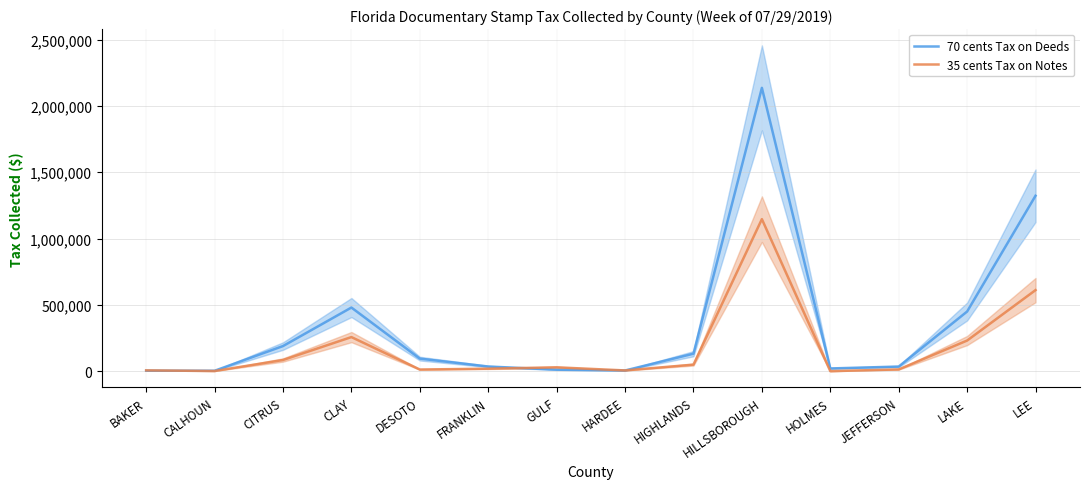

What is the approximate value of 70 cents Tax on Deeds at DESOTO?

94593.8